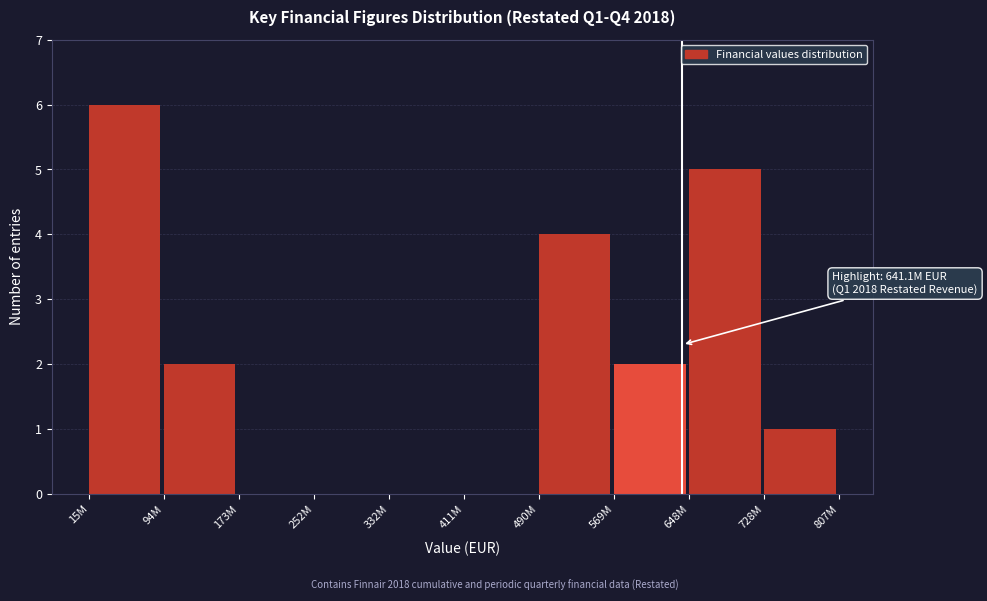

Reading left to right, list all the values displayed in this chart.

15M=6	94M=2	173M=0	252M=0	332M=0	411M=0	490M=4	569M=2	648M=5	728M=1